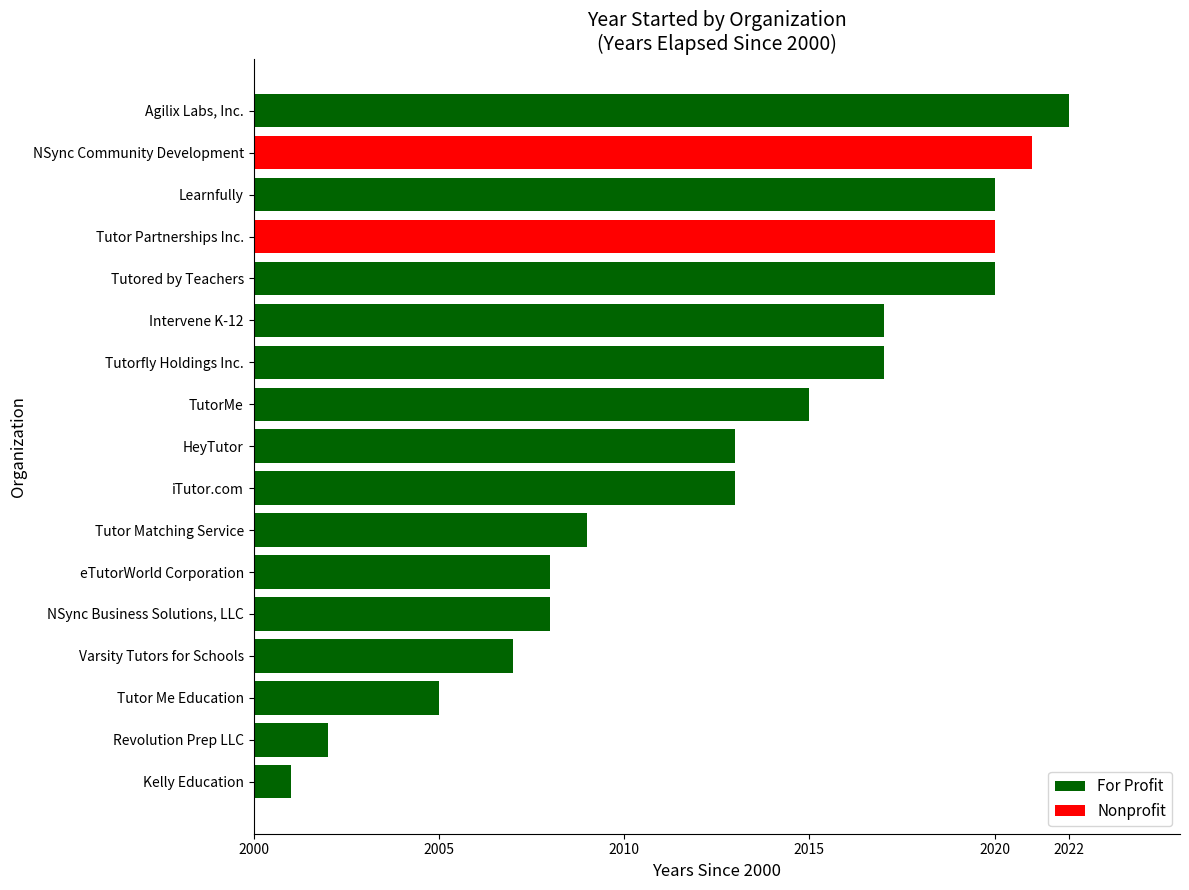

What is the maximum value shown in the chart?

2022